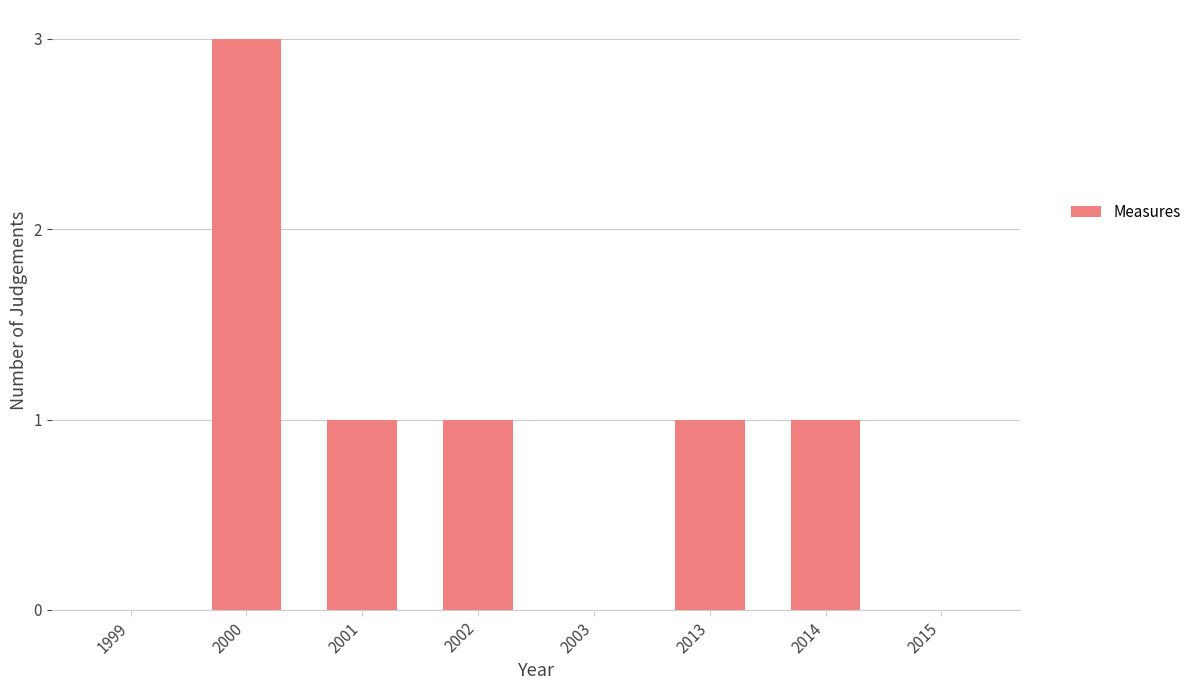

Are the bars grouped side by side (vs. stacked)?

No